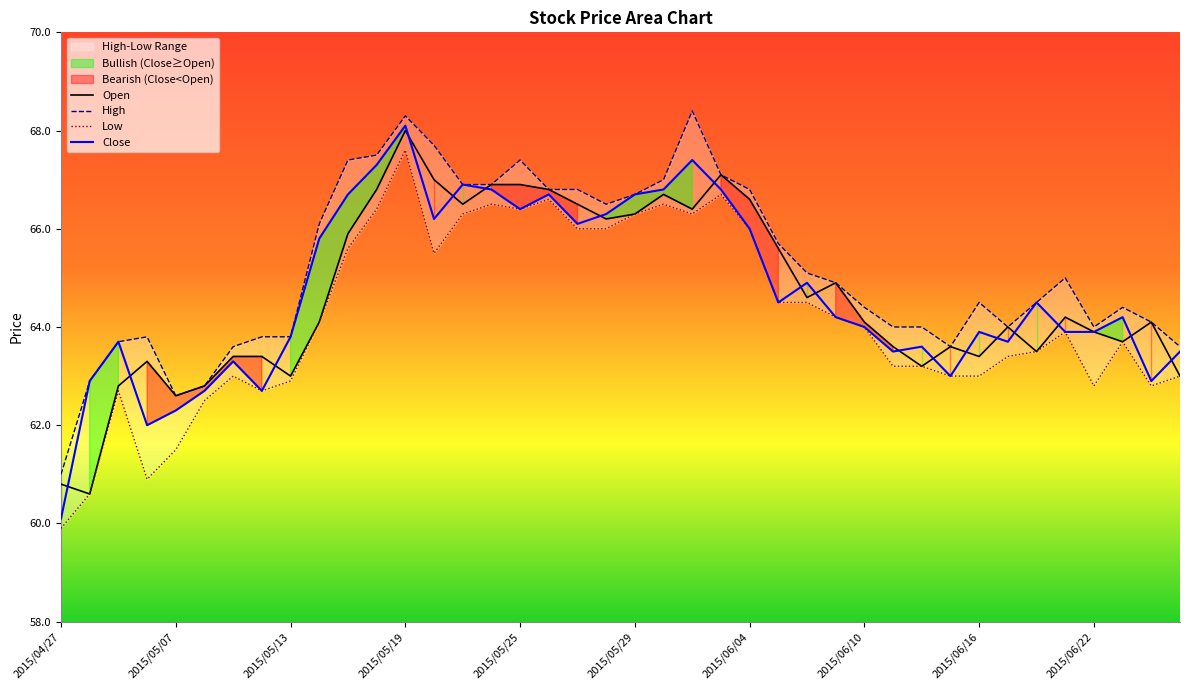

Which series has the largest total across all categories?

High